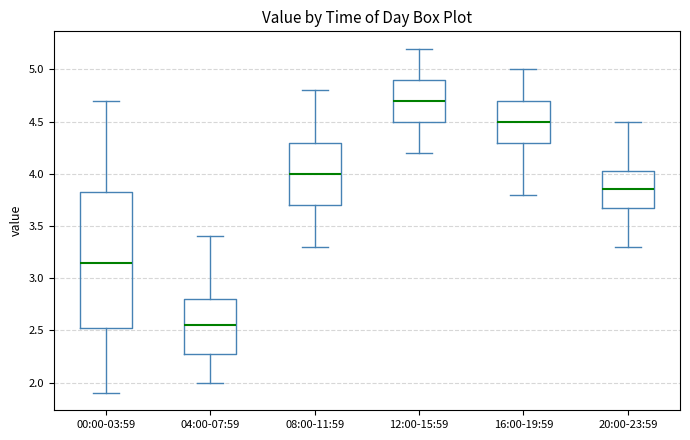

Reading left to right, transcribe this box plot: for each box, give where its median line is, the range the box spans, and where its two whiskers end, as read against the y-axis. The values are not printed on the chart, so give them approximately, as read against the axis.

00:00-03:59: median 3.15, box 2.55 to 3.85, whiskers 1.90 to 4.70
04:00-07:59: median 2.55, box 2.30 to 2.80, whiskers 2.00 to 3.40
08:00-11:59: median 4.00, box 3.70 to 4.30, whiskers 3.30 to 4.80
12:00-15:59: median 4.70, box 4.50 to 4.90, whiskers 4.20 to 5.20
16:00-19:59: median 4.50, box 4.30 to 4.70, whiskers 3.80 to 5.00
20:00-23:59: median 3.85, box 3.70 to 4.05, whiskers 3.30 to 4.50